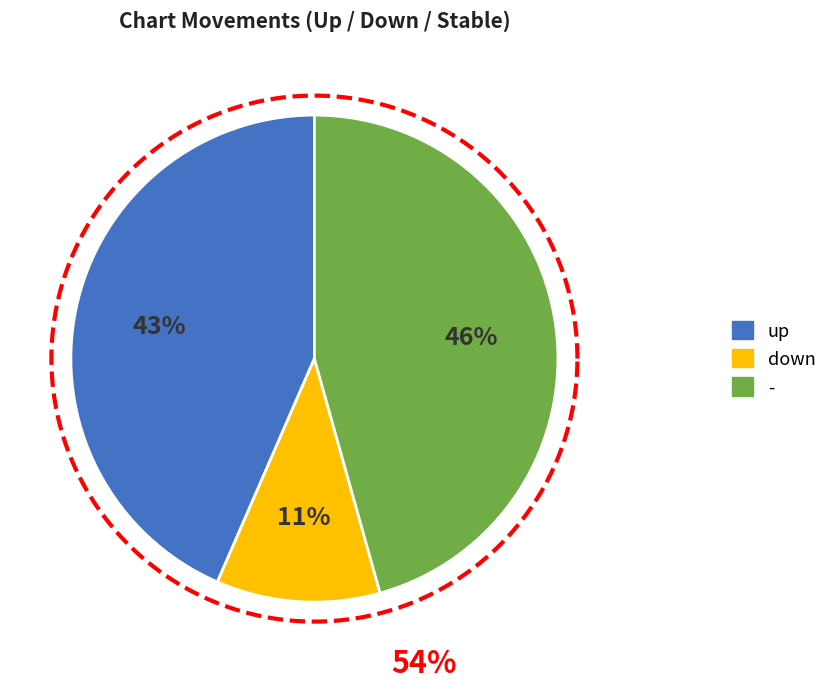

To the nearest percent, what portion does up represent?

43%